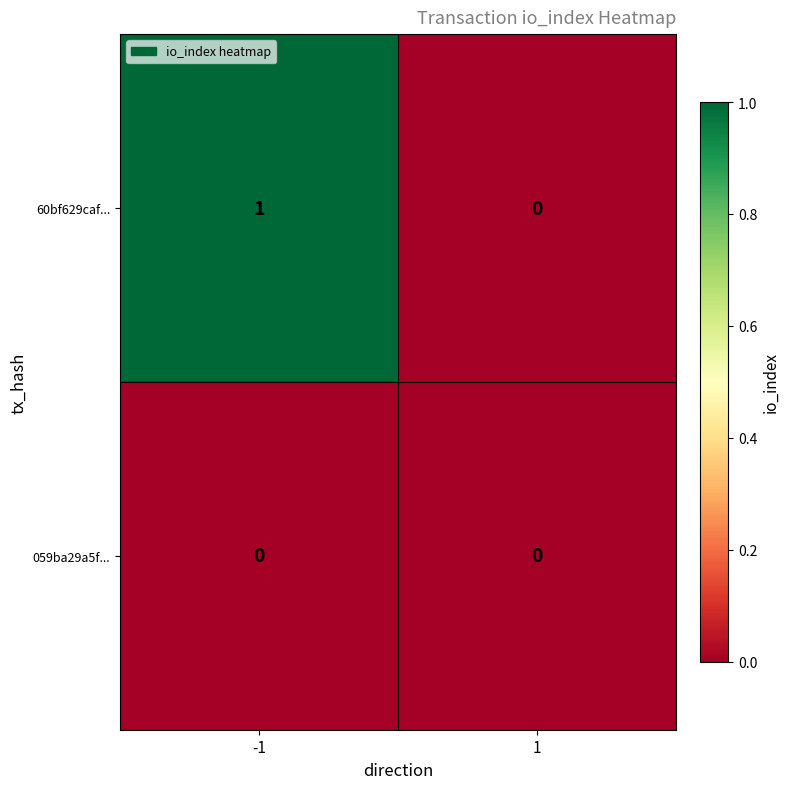

List the series in order of their overall mean, highest first.

60bf629caf..., 059ba29a5f...